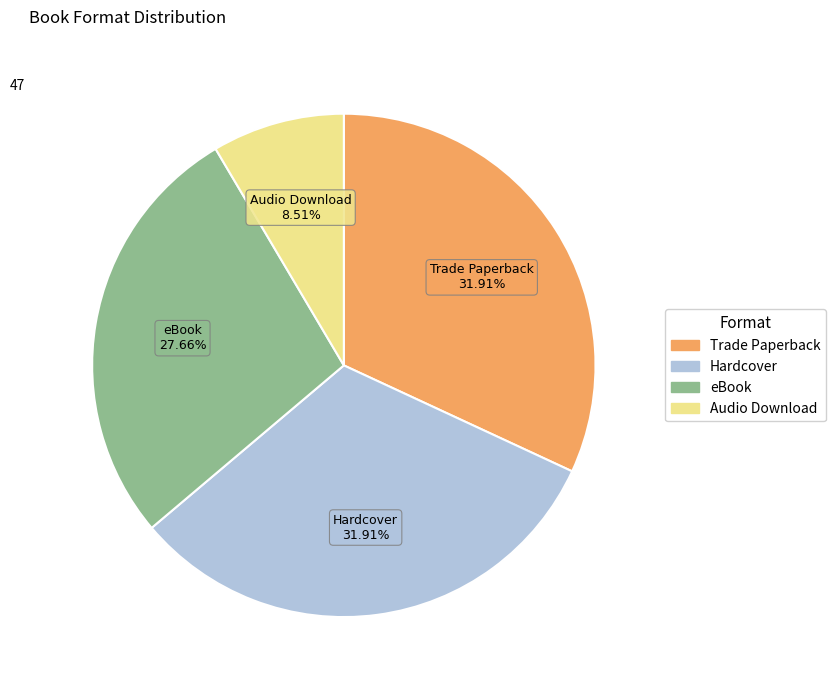

What is the smallest slice in the pie chart?

Audio Download